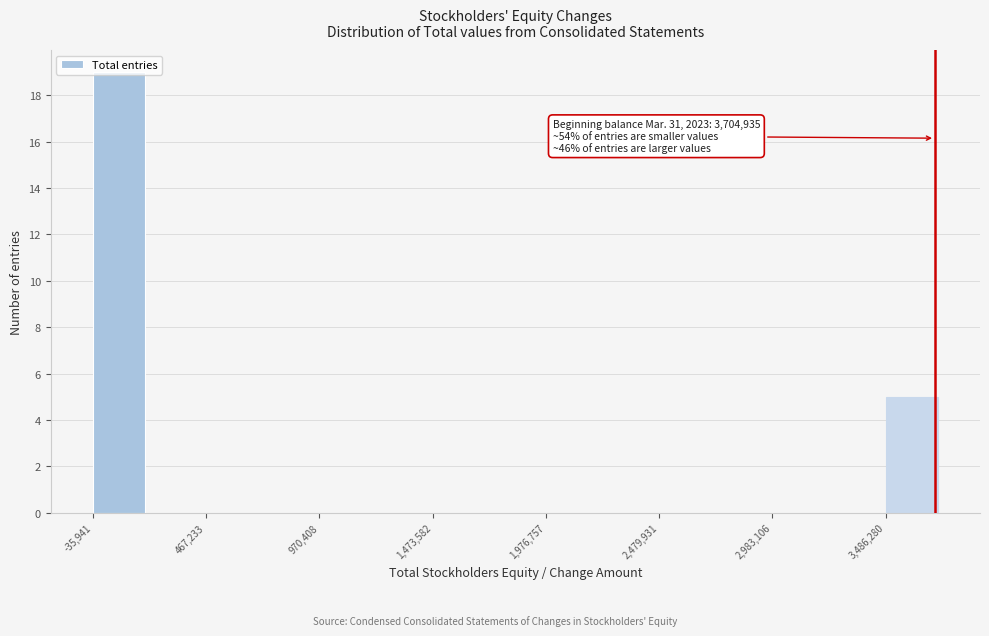

Read against the x-axis, roughly where is the centre of the tallest bar?

100000